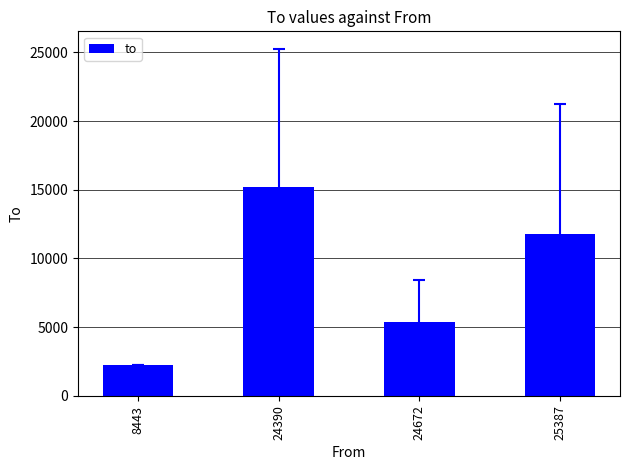

What is the difference between the maximum and minimum values?

12935.0